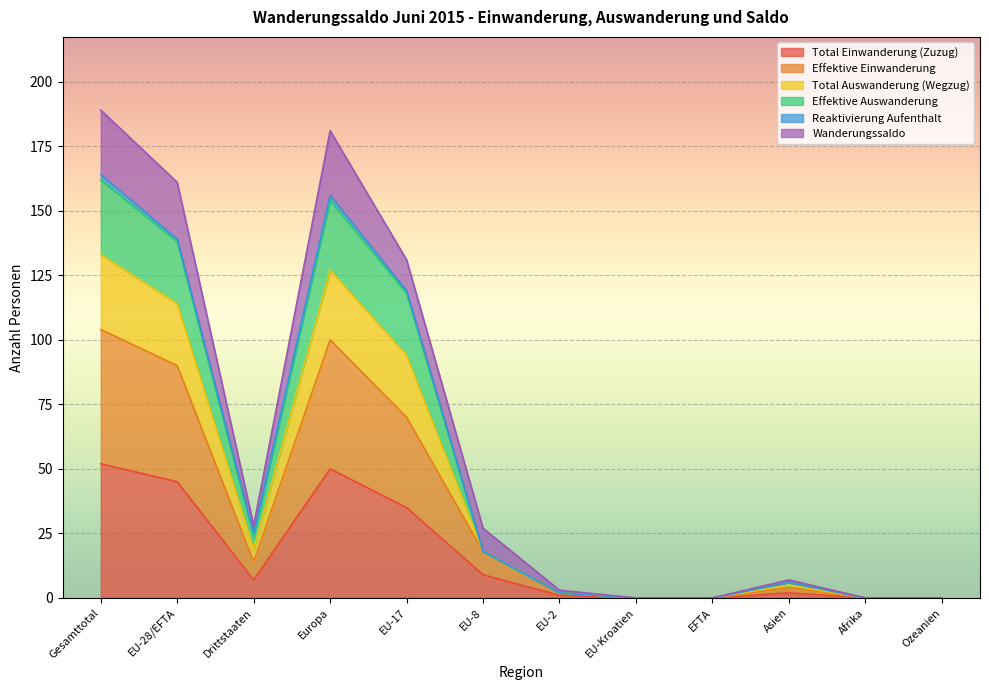

Does the chart display data point markers on the line(s)?

No